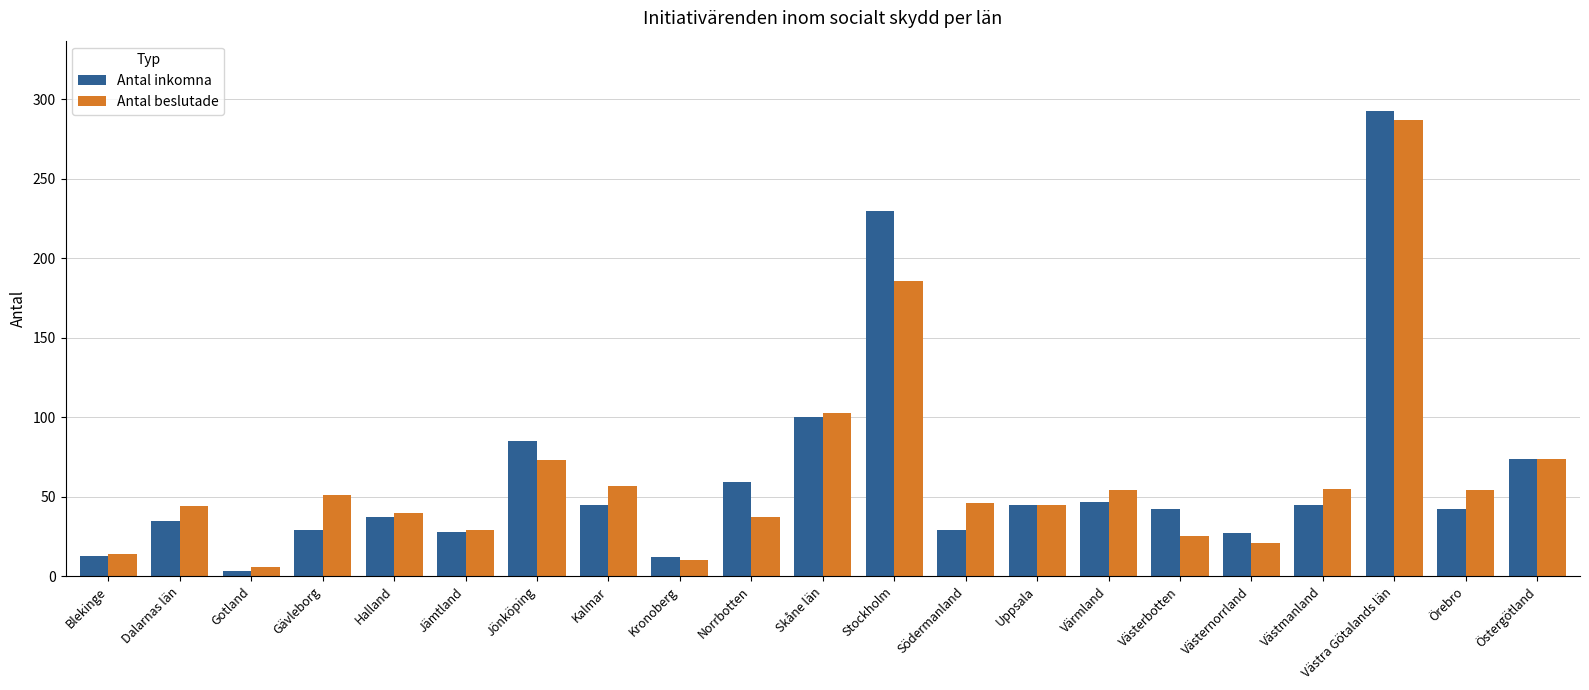

At which label does Antal beslutade reach its minimum?

Gotland